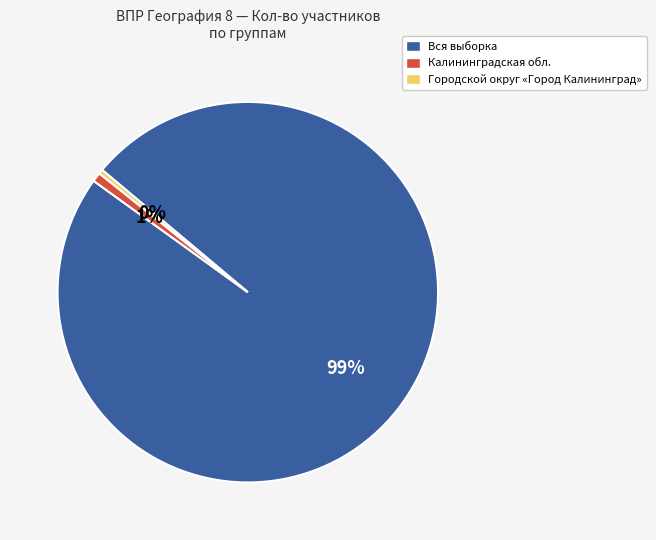

To the nearest percent, what percentage of the pie is Калининградская обл.?

1%